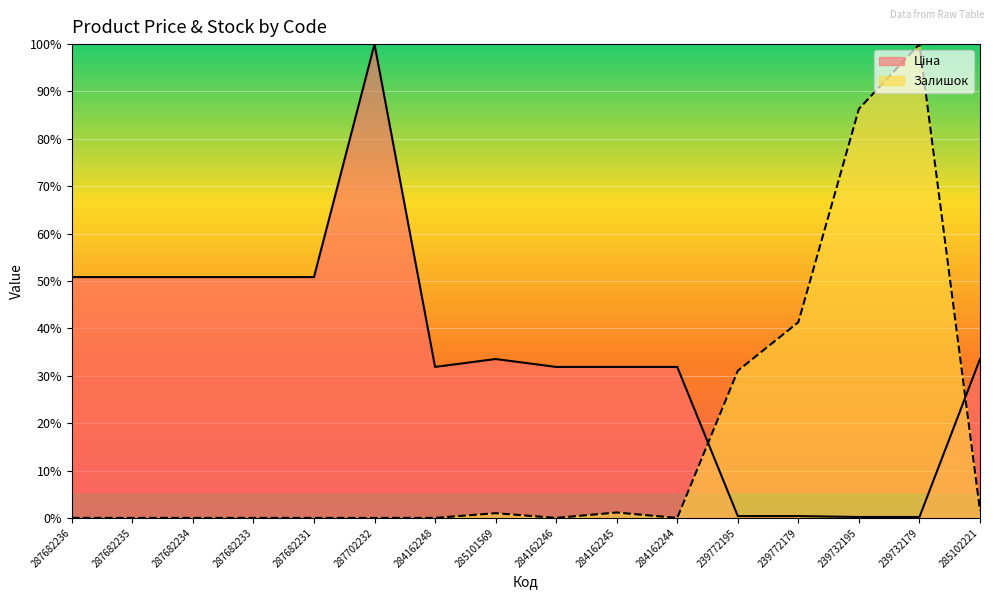

Is the value of Ціна at 284162244 greater than the value of Залишок at 284162244?

Yes